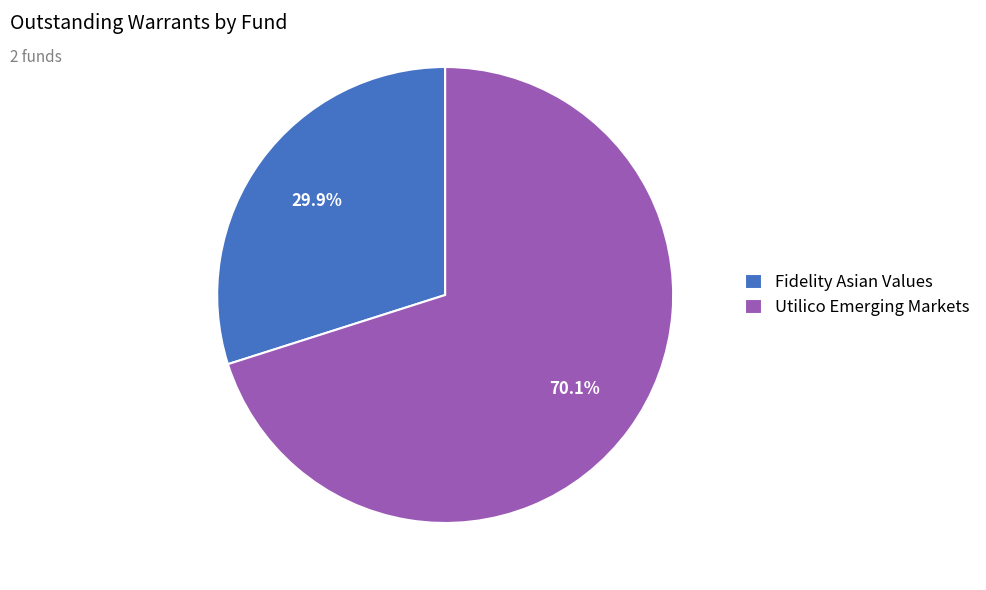

To the nearest percent, what is the difference between the Fidelity Asian Values and Utilico Emerging Markets slice percentages?

40%